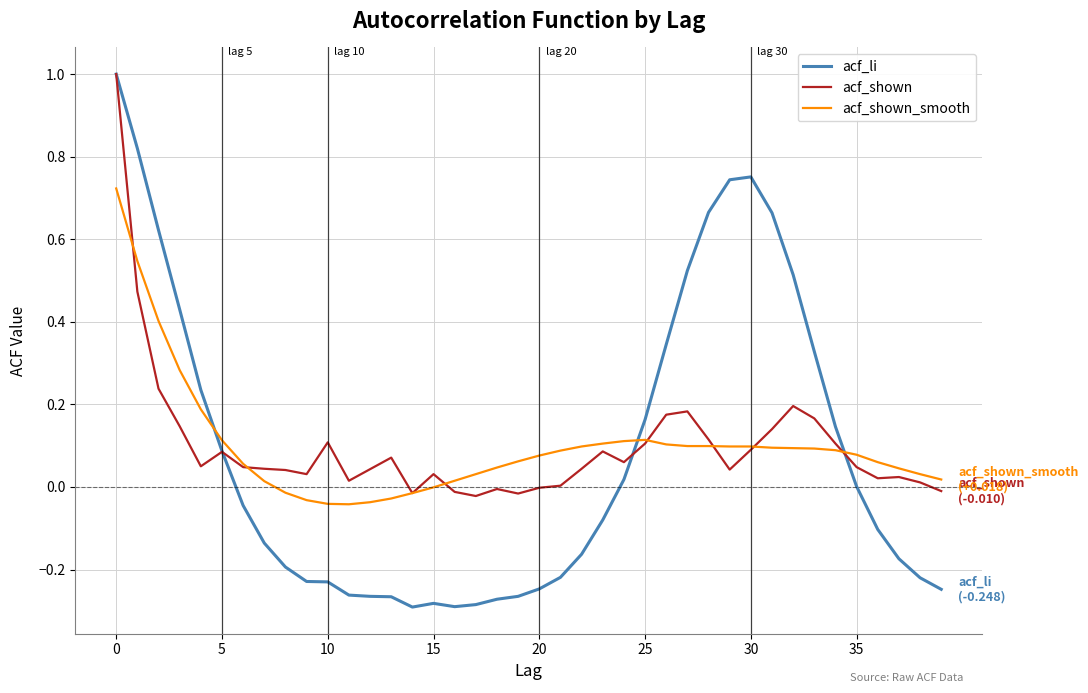

Which series has the largest range (max minus min)?

acf_li